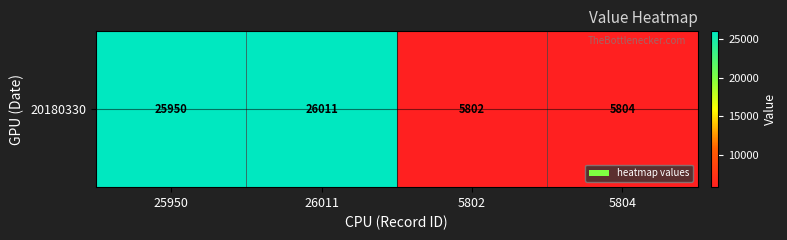

Reading left to right, what are all the values shown in this chart?

25950=25950	26011=26011	5802=5802	5804=5804